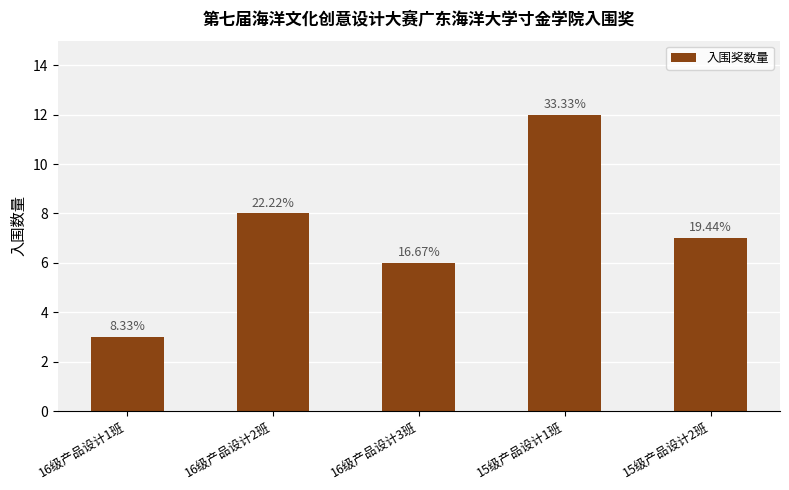

The value at 15级产品设计1班 is 12. True or false?

True